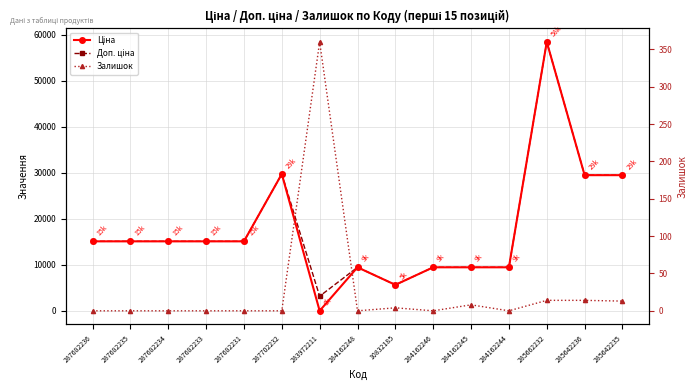

Is the value of Ціна at 284162248 greater than the value of Доп. ціна at 284162245?

No